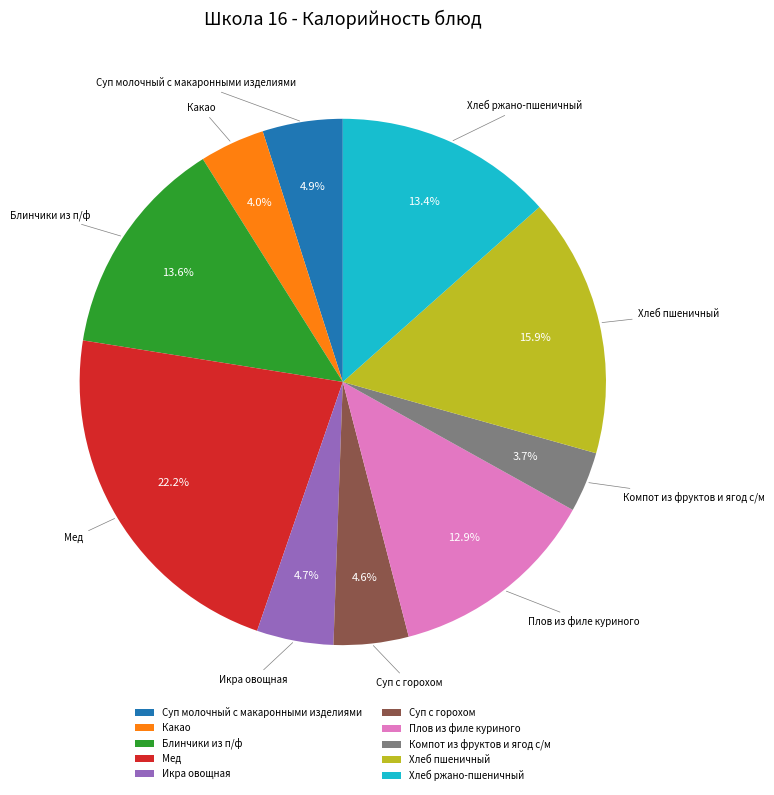

Combined, what portion of the pie is Компот из фруктов и ягод с/м and Блинчики из п/ф?

17.3%